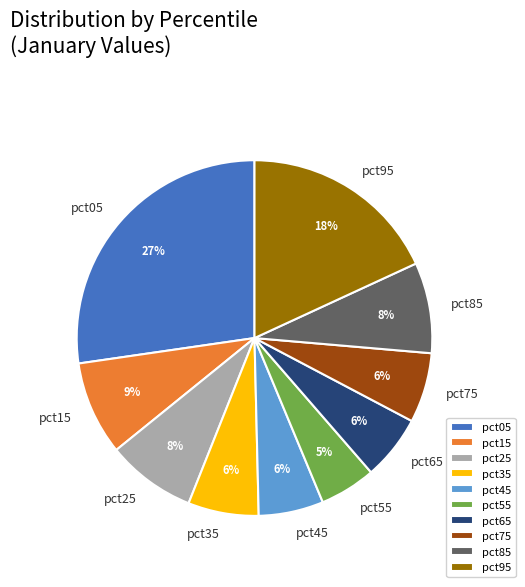

What is the smallest slice in the pie chart?

pct55